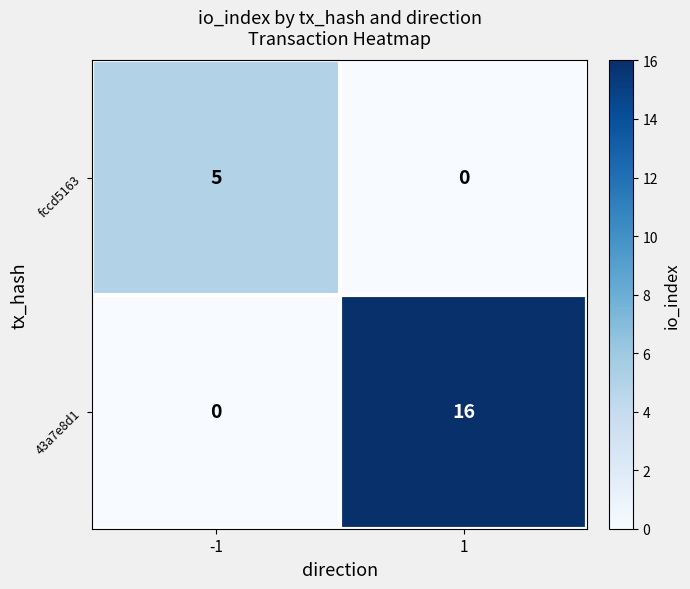

Is the value of 43a7e8d1 at 1 greater than the value of fccd5163 at -1?

Yes